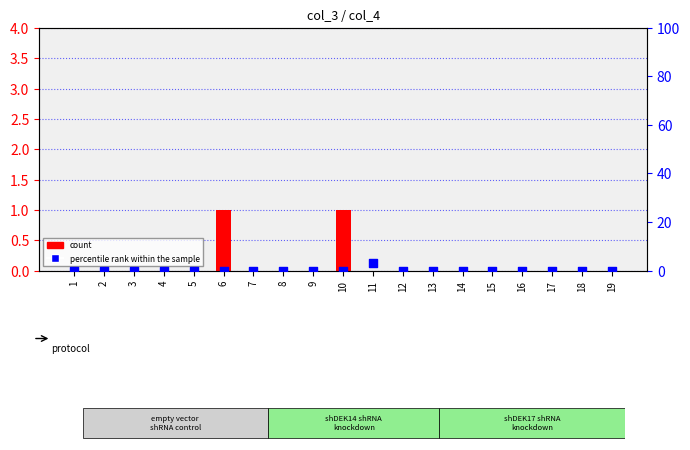

Which series contains the highest Y value?

percentile rank within the sample